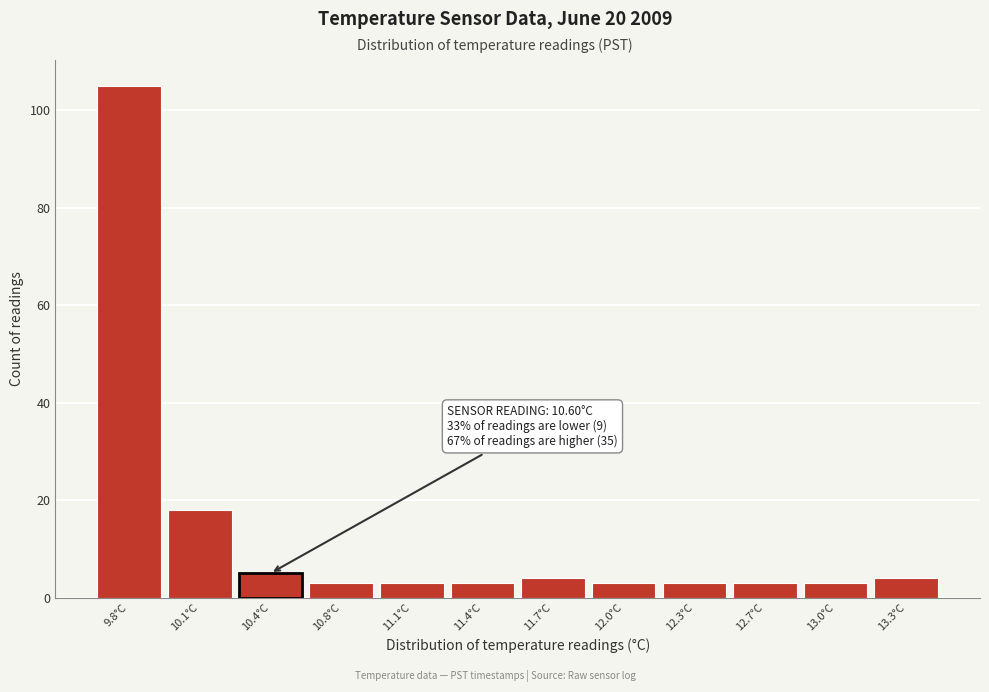

Reading right to left, list all the values displayed in this chart.

13.3°C=4	13.0°C=3	12.7°C=3	12.3°C=3	12.0°C=3	11.7°C=4	11.4°C=3	11.1°C=3	10.8°C=3	10.4°C=5	10.1°C=18	9.8°C=105